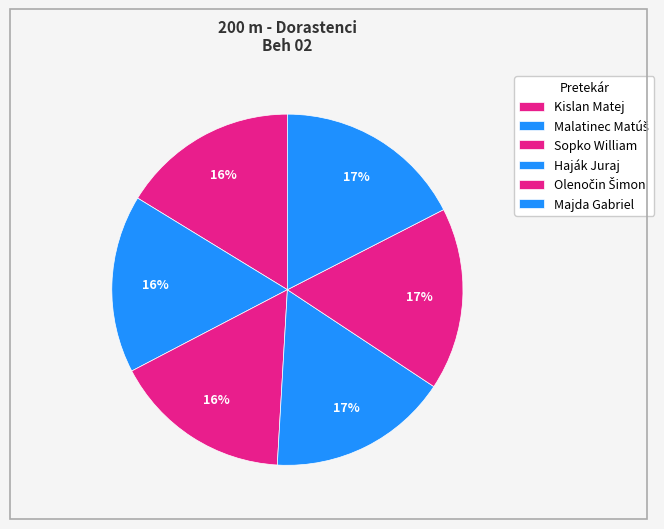

True or false: Haják Juraj accounts for 17% of the total.

True